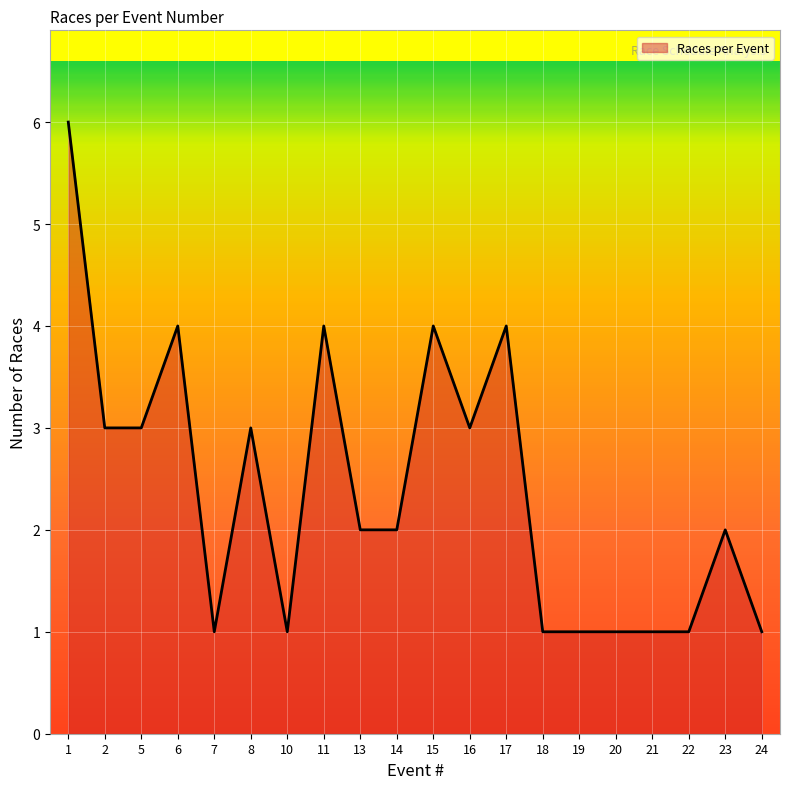

How many values are between 1 and 4?

19